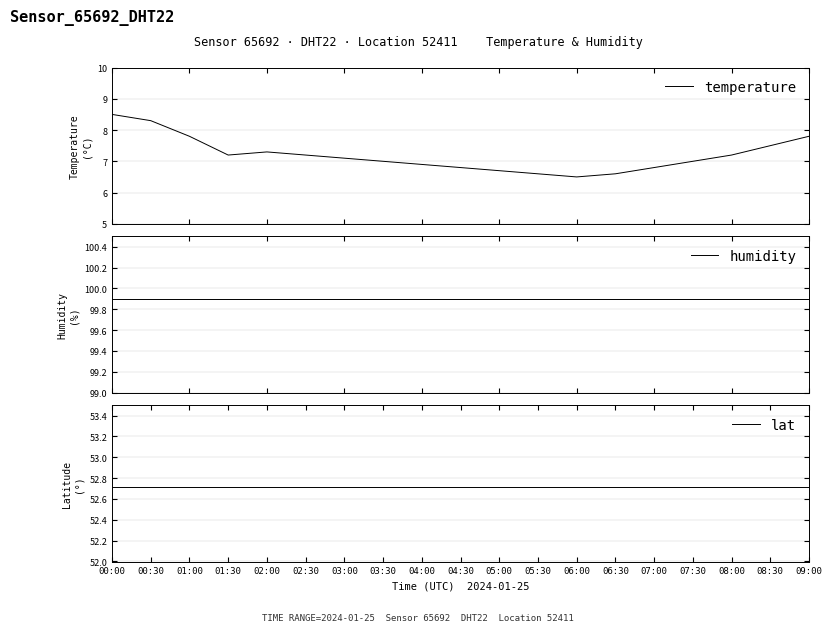

What position from the right is 06:00?

7